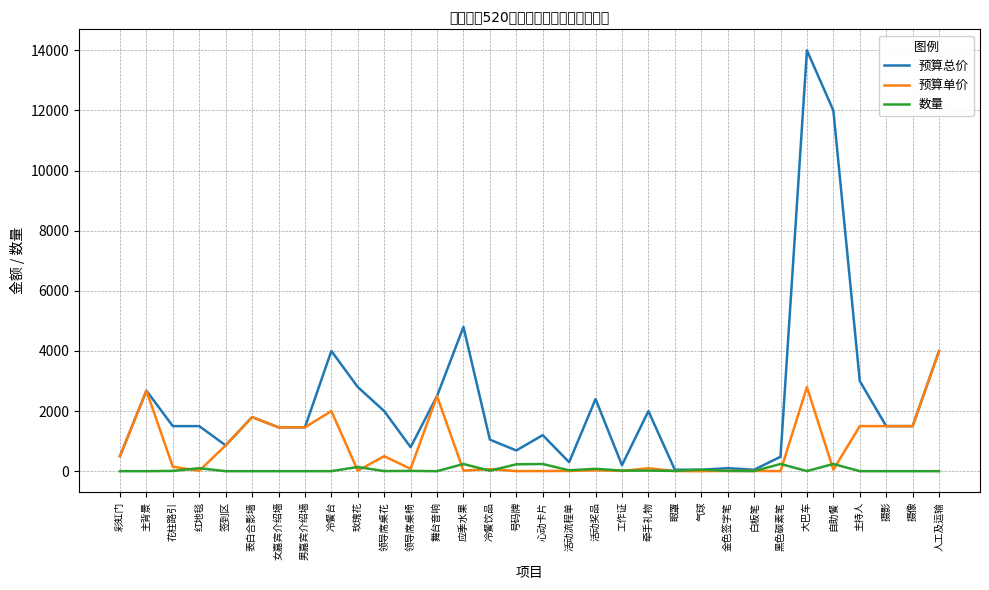

At which category does 预算总价 reach its first local peak?

主背景